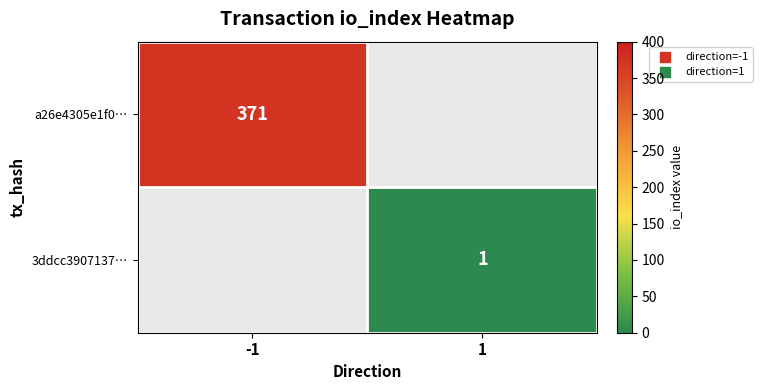

Is the value of 3ddcc3907137… at 1 greater than the value of a26e4305e1f0… at -1?

No